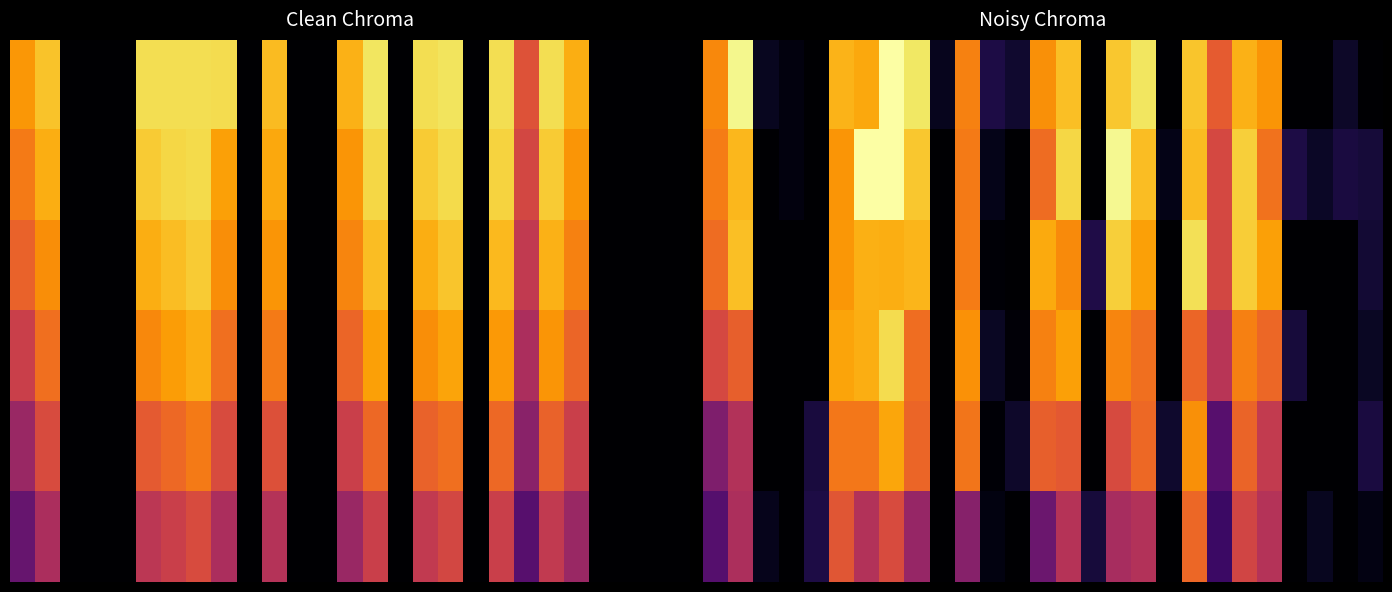

What is the maximum value shown in the chart?

12.3